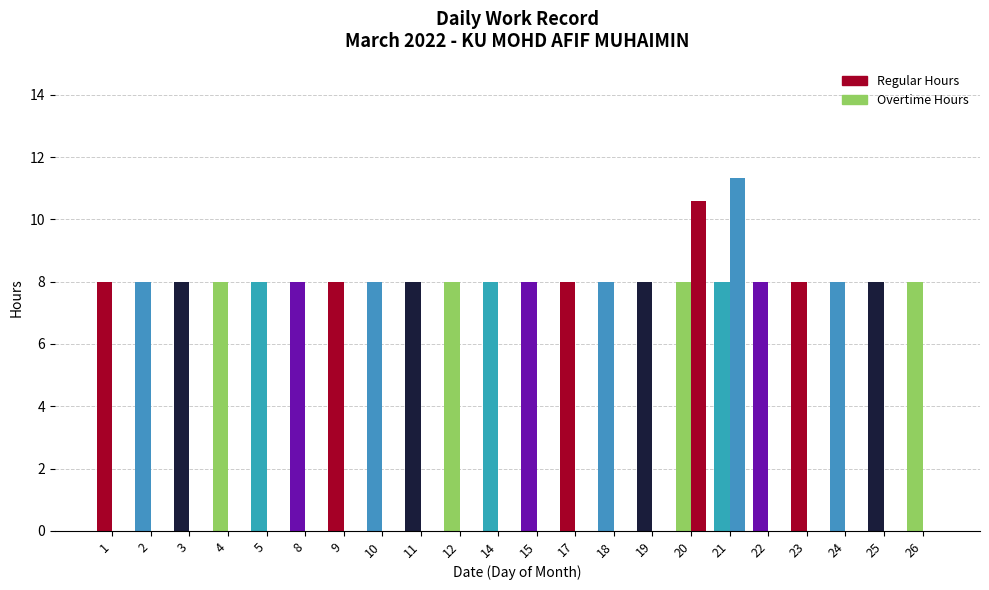

How many data points does each series have?

22